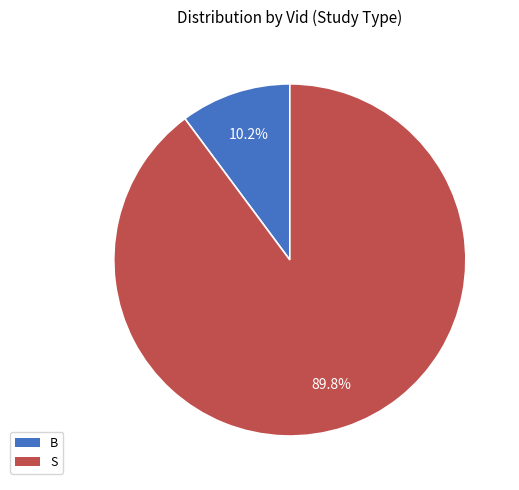

Count the number of slices in the pie.

2